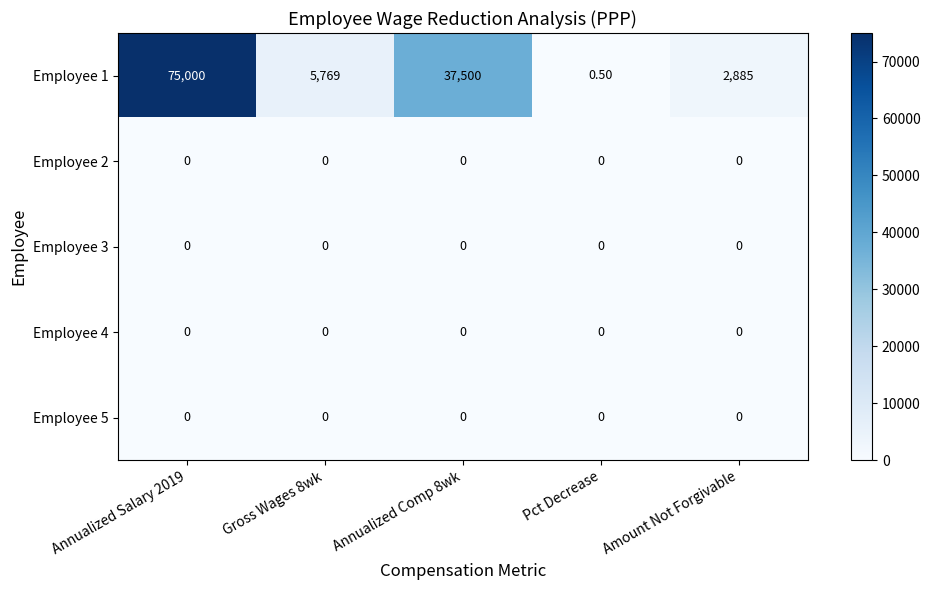

What is the difference between the highest and lowest values at Amount Not Forgivable?

2885.0